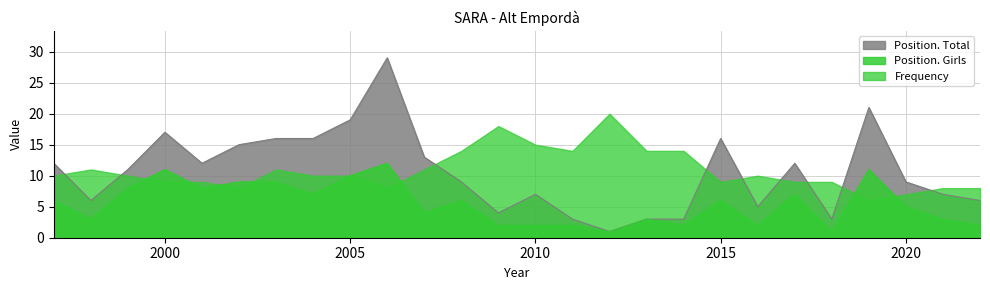

How many data points in Position. Girls are above 6?

10